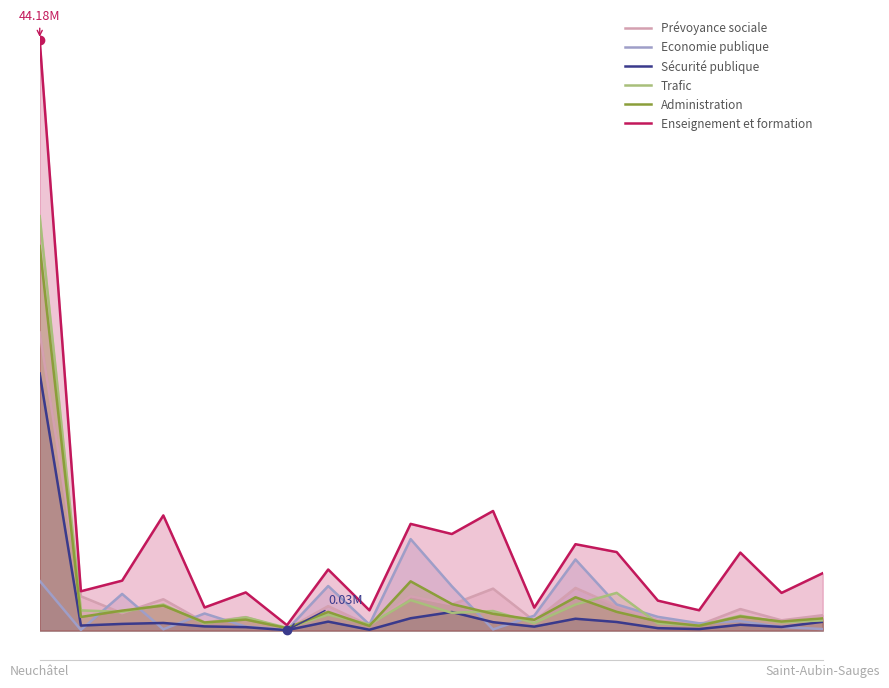

How many interior local peaks does the Prévoyance sociale series have?

7